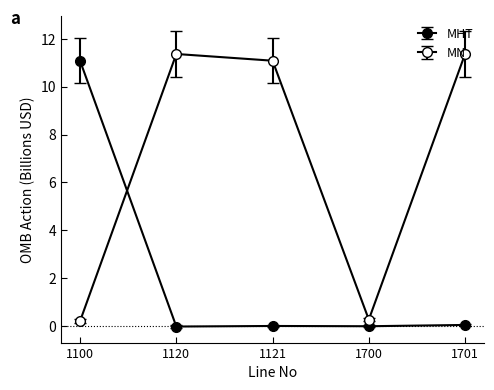

Which series has the largest range (max minus min)?

MN